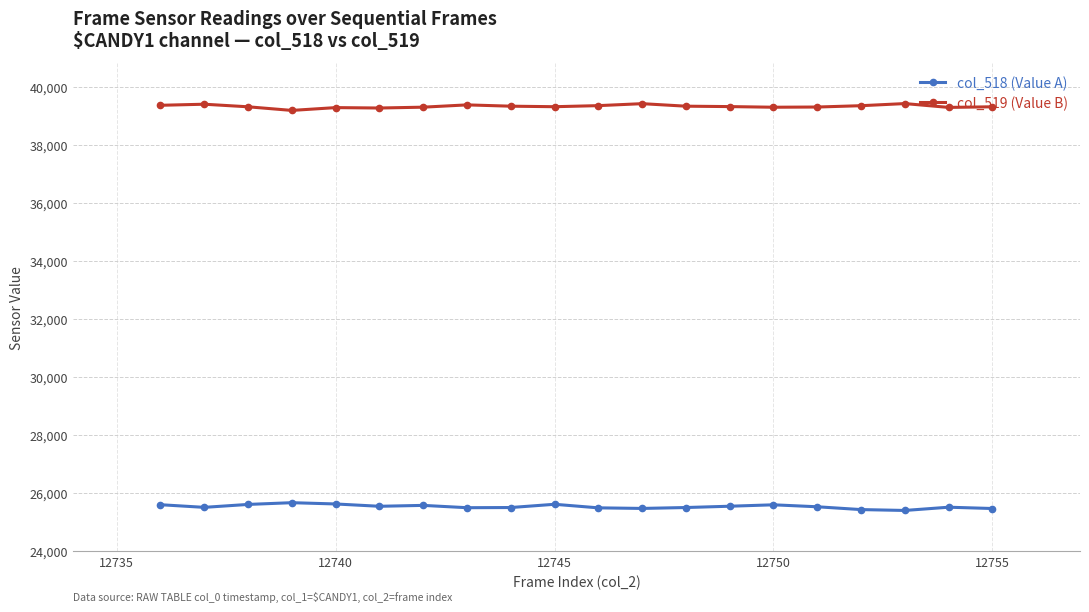

True or false: col_518 (Value A) and col_519 (Value B) cross at least once.

False